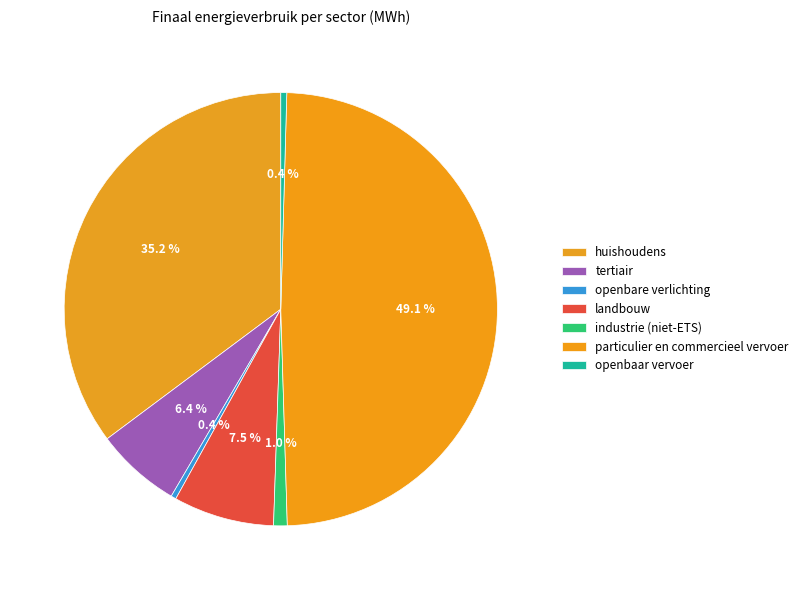

Is there a majority slice in this chart?

No